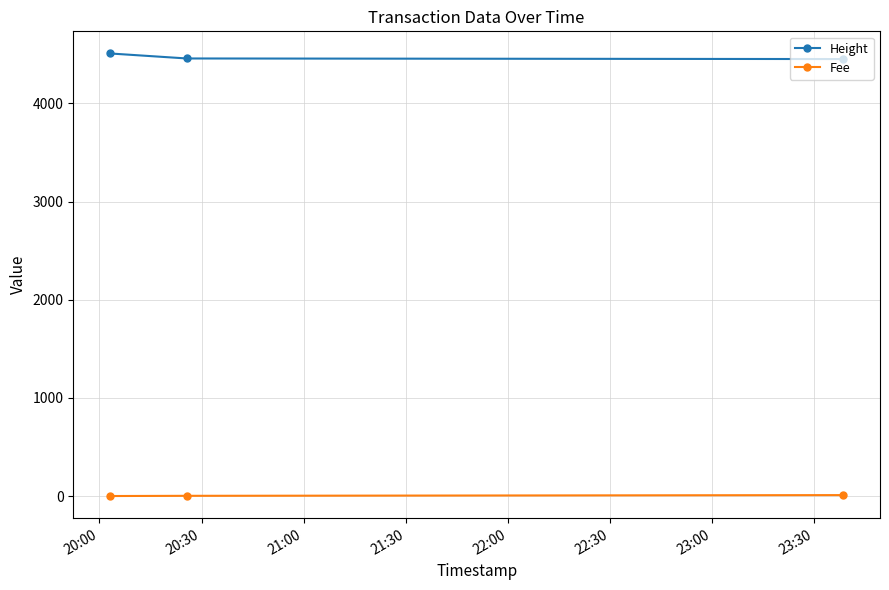

Which series has the largest total across all categories?

Height